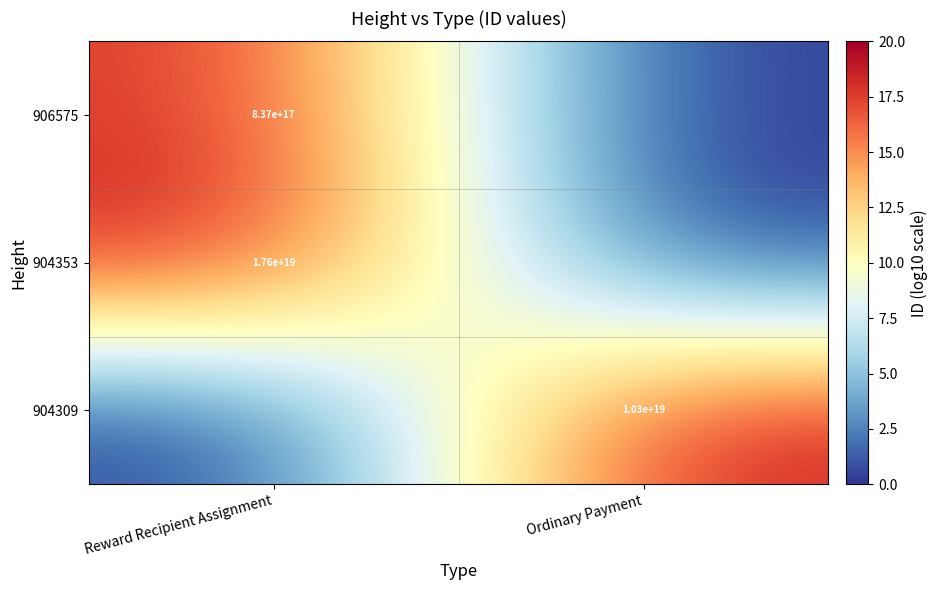

True or false: 906575 has a value of 837000000000000000 at Reward Recipient Assignment.

True